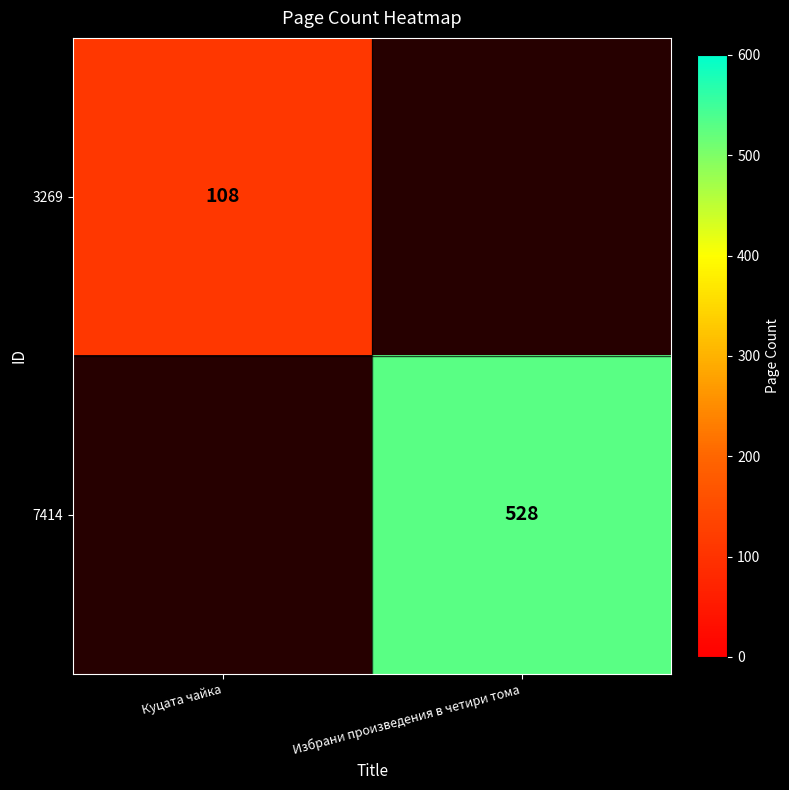

The 7414 series shows 528 at Избрани произведения в четири тома. True or false?

True